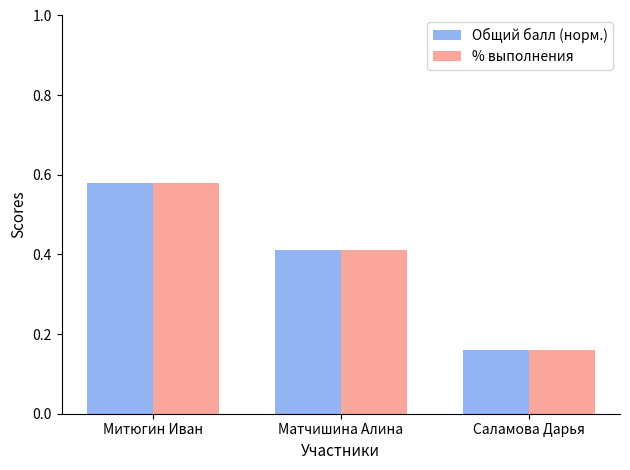

At how many categories does at least one series exceed 0?

3